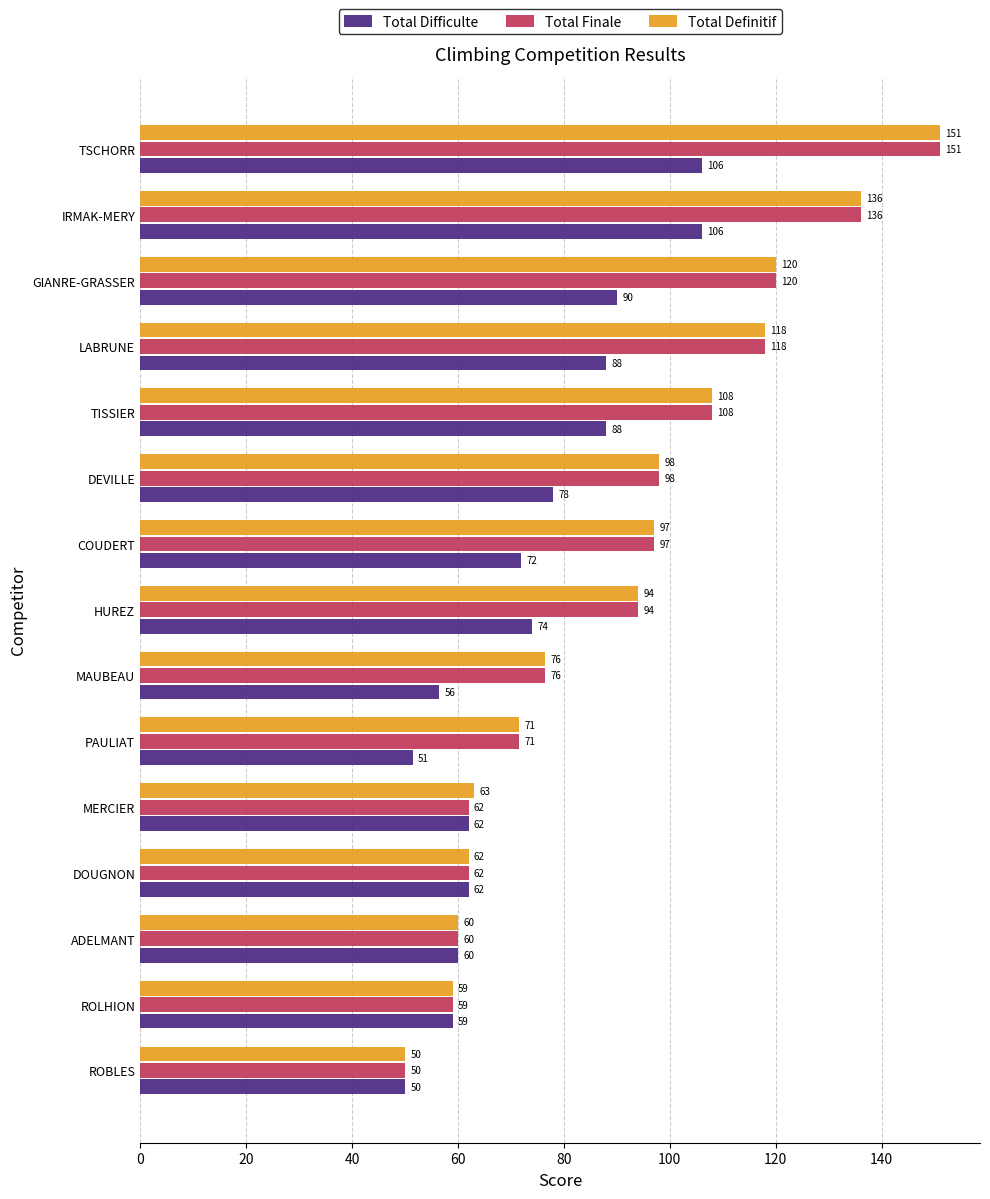

Read the Total Finale value at COUDERT.

97.0